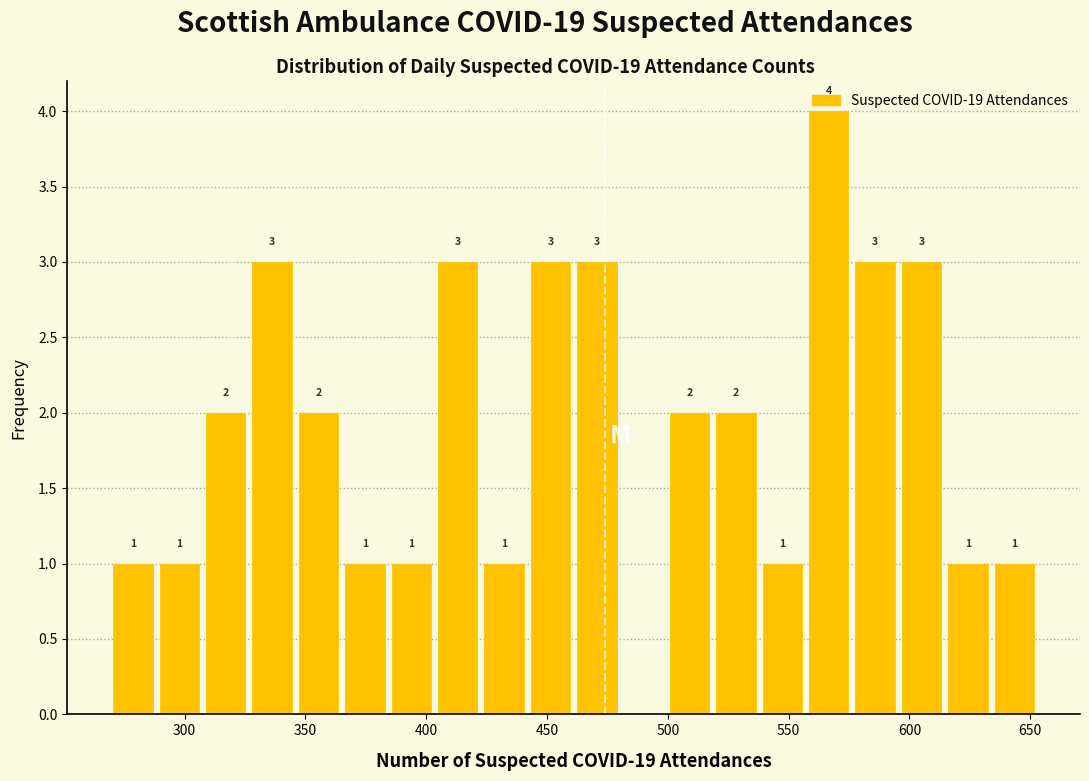

Around what value on the x-axis is the tallest bar? Give the approximate position of its centre, as read against the axis.

565